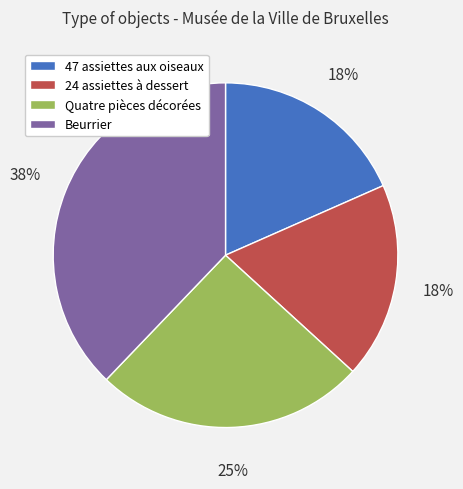

Which has a higher value, Beurrier or 24 assiettes à dessert?

Beurrier